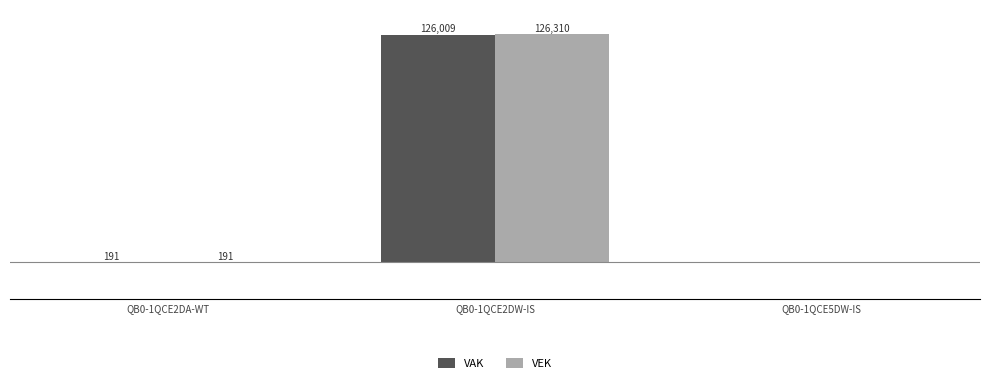

Which series has the largest range (max minus min)?

VEK